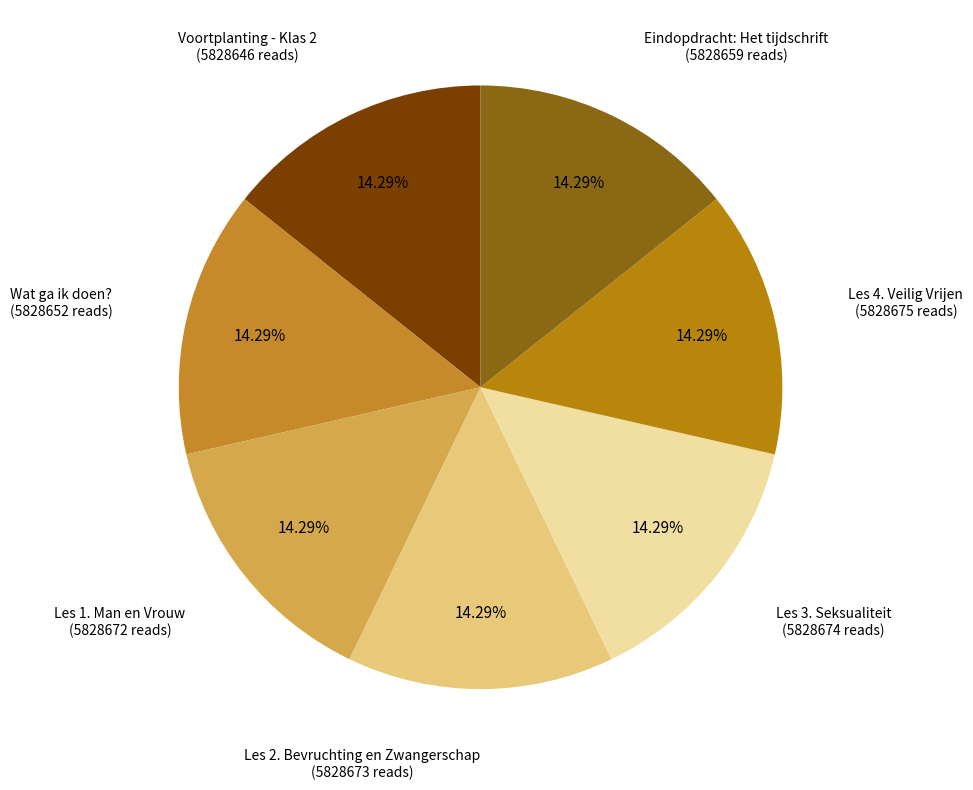

What percentage is the Les 4. Veilig Vrijen slice, to the nearest percent?

14%